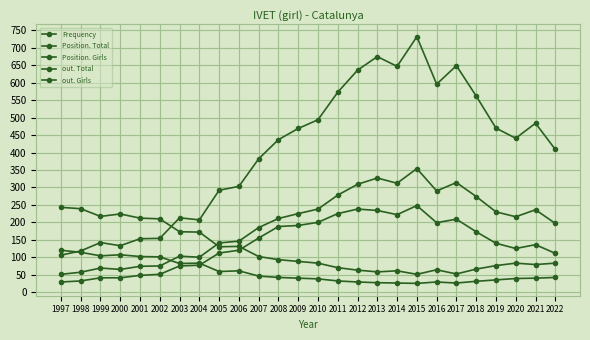

Is it true that out. Girls equals 44 at 1998?

False